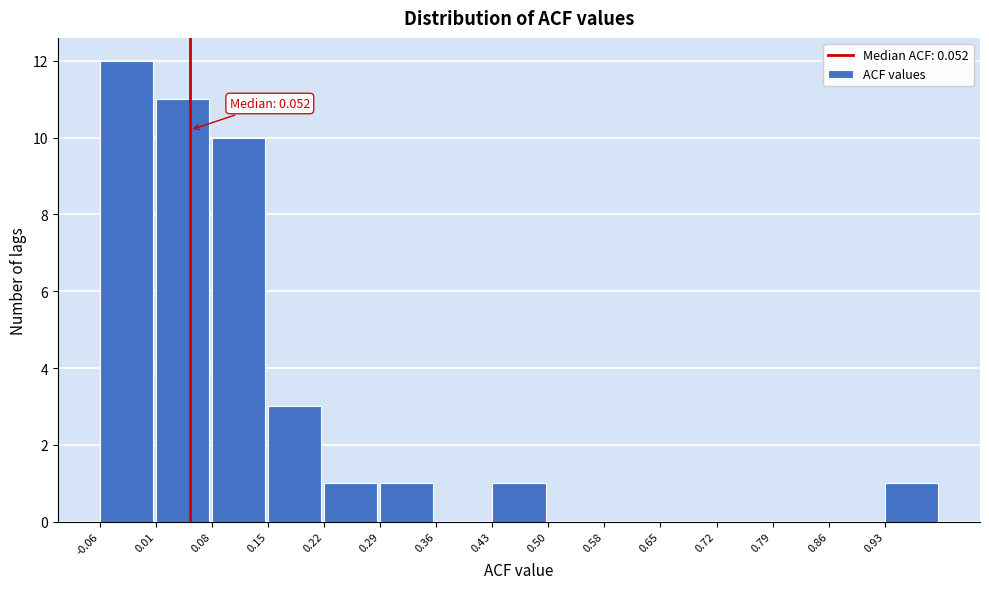

Over which range of the x-axis is the bar tallest?

-0.06 to 0.01